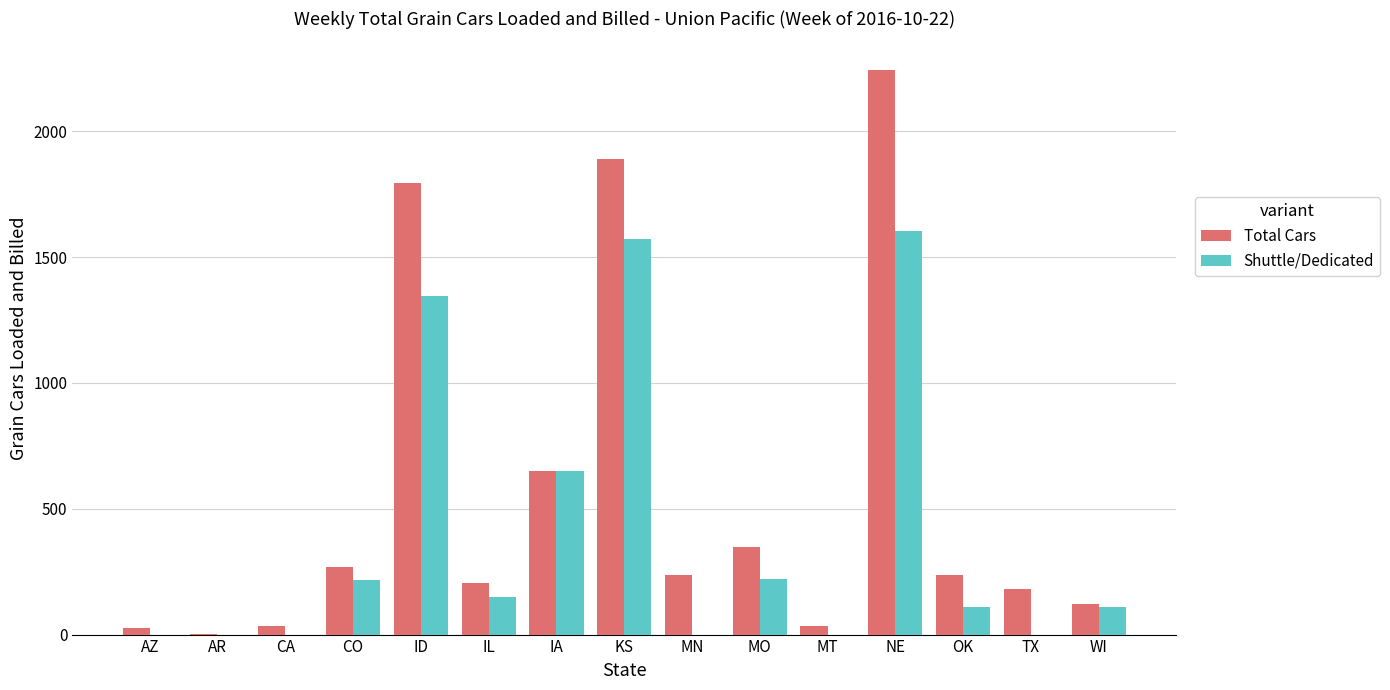

Which series changed the most between ID and MO?

Total Cars